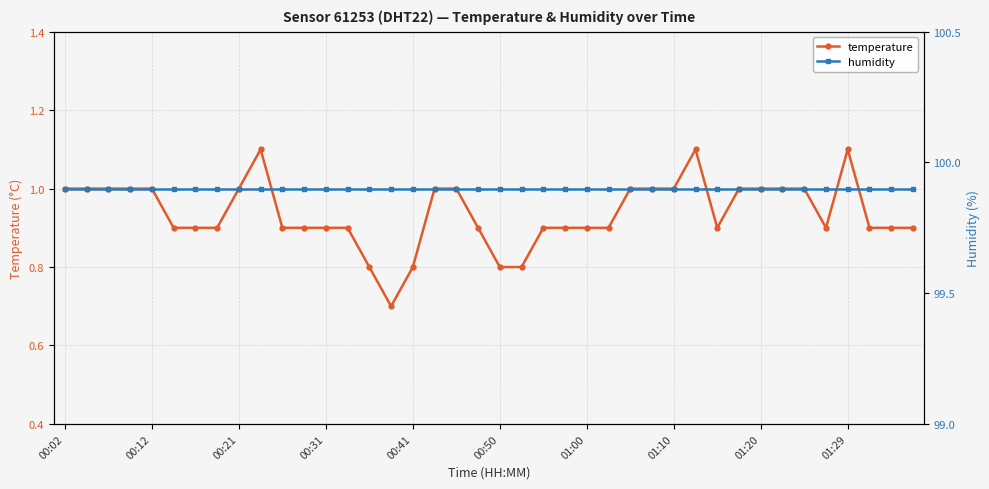

At which label does humidity reach its minimum?

00:02